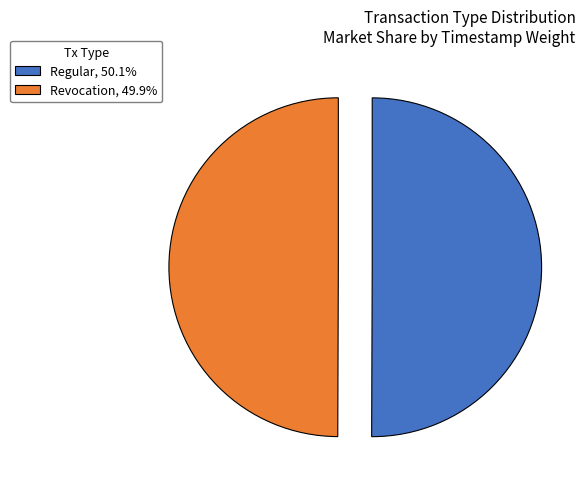

What is the ratio of the value at Revocation, 49.9% to the value at Regular, 50.1%?

1.0